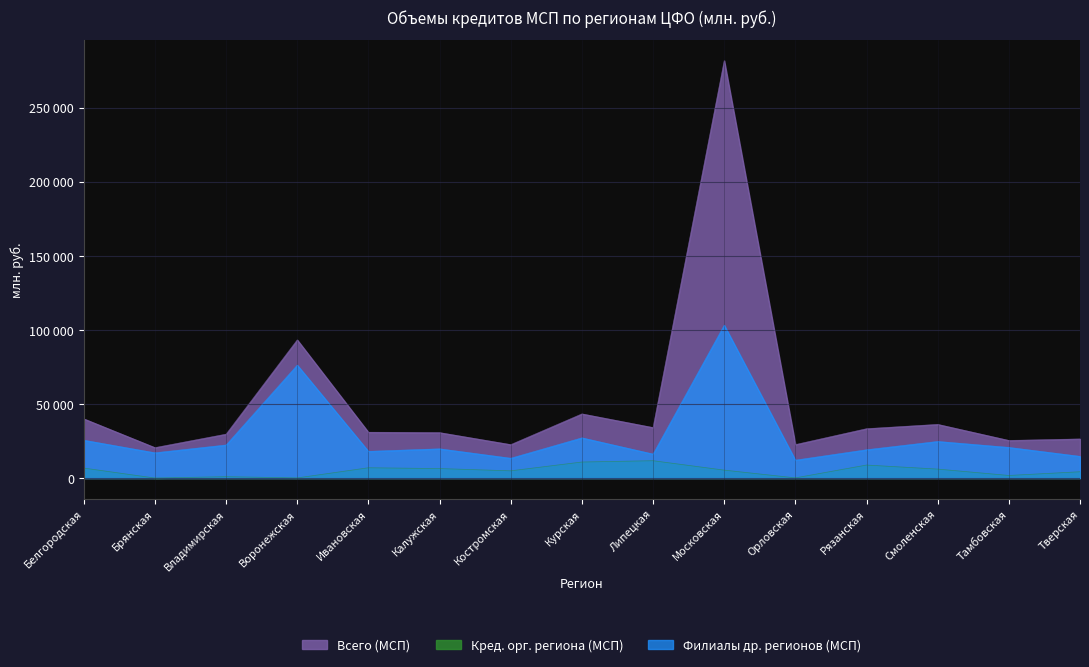

What is the average value of the Филиалы др. регионов (МСП) series?

28684